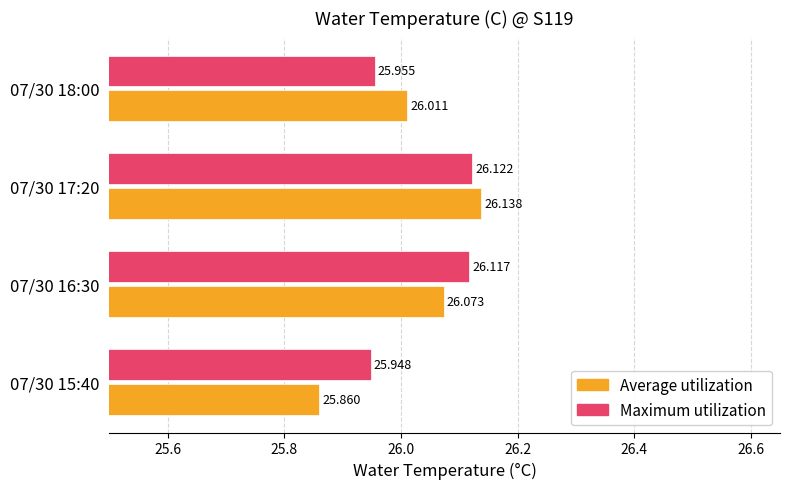

Rank the series by their average value, from lowest to highest.

Average utilization, Maximum utilization